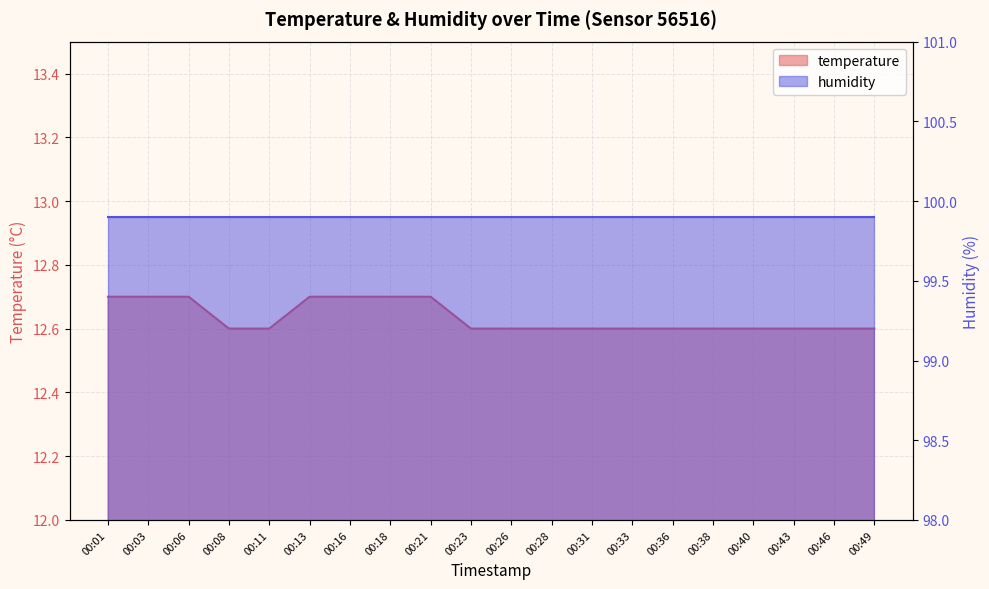

What is the maximum value shown in the chart?

12.7